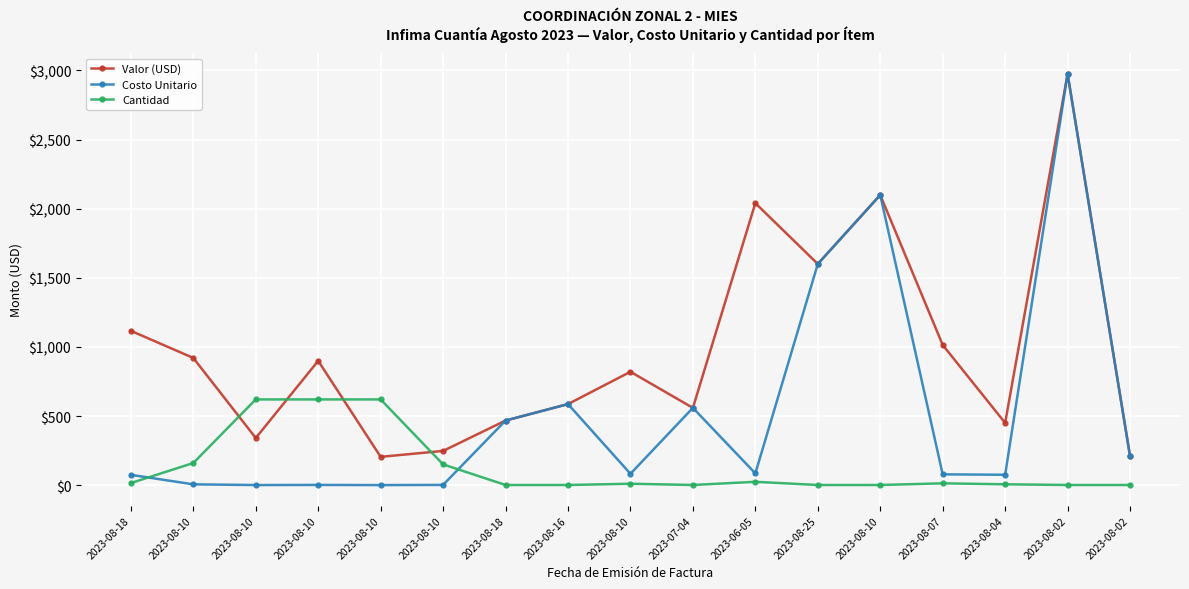

How many interior local valleys does the Cantidad series have?

1